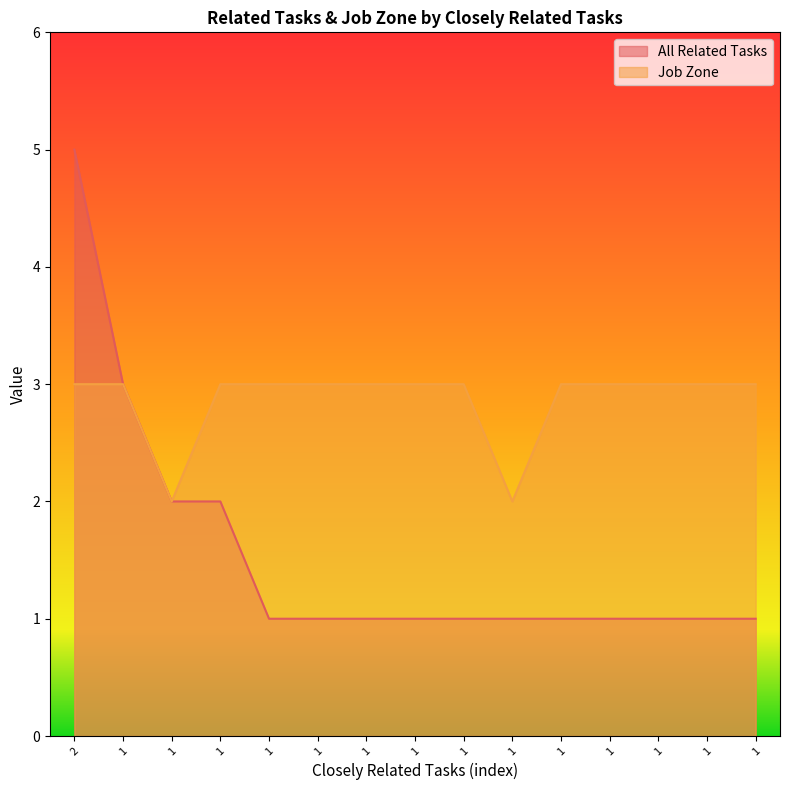

What are all the series names shown in the legend?

All Related Tasks, Job Zone